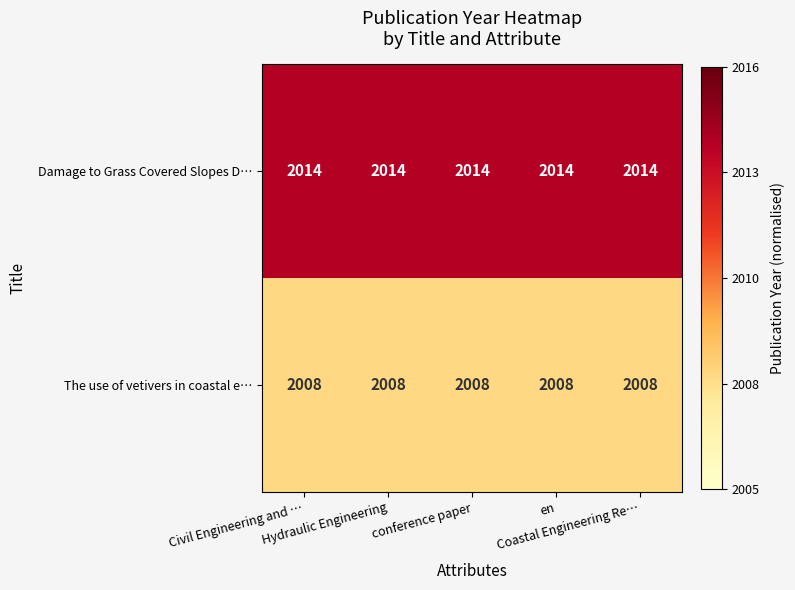

What is the greatest value displayed?

2014